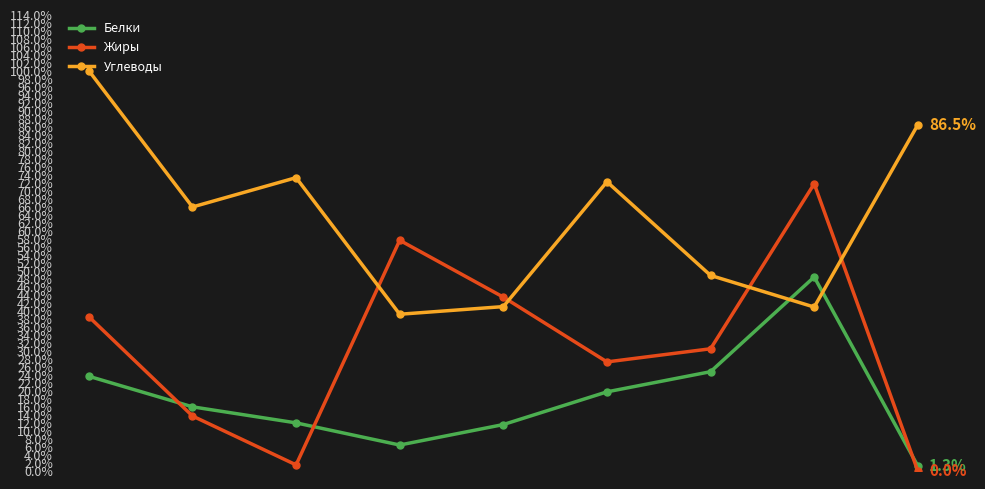

Which series has the largest range (max minus min)?

Жиры